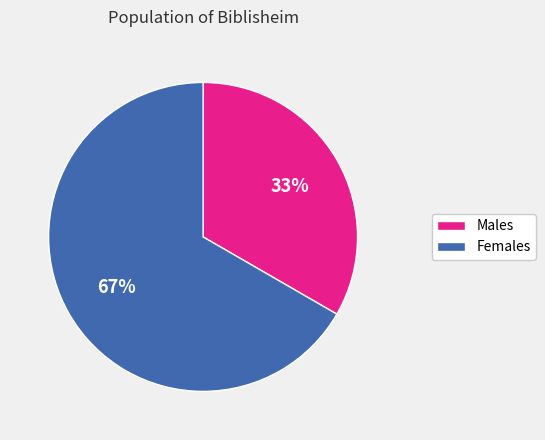

What is the largest slice in the pie chart?

Females